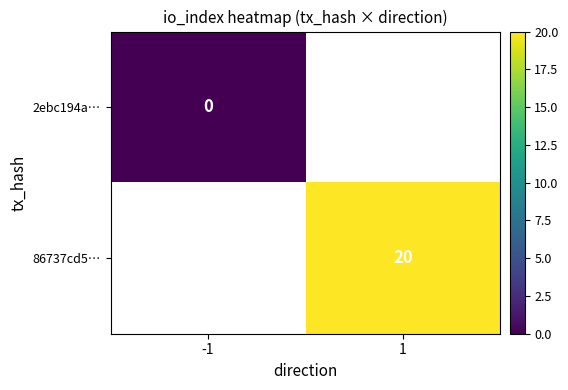

Is it true that 86737cd5… equals 31 at 1?

False